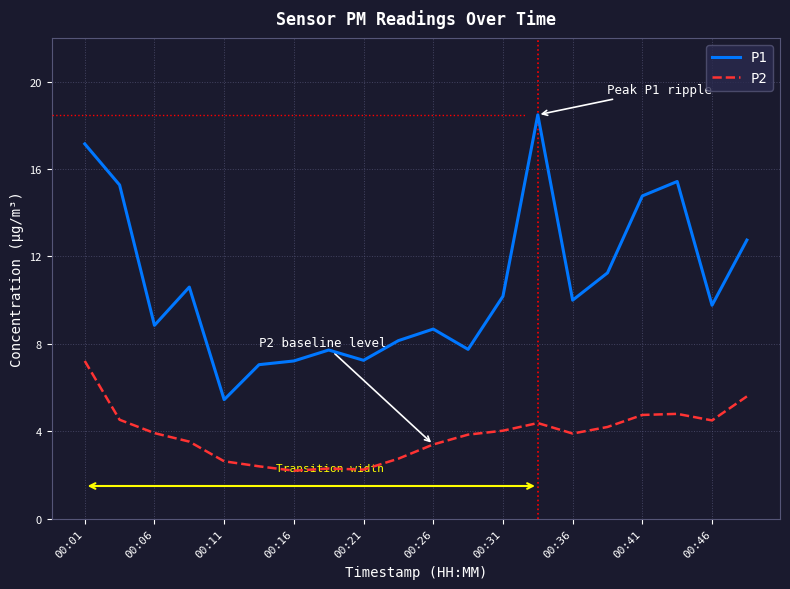

What is the difference between the maximum and minimum values in the P2 series?

5.0